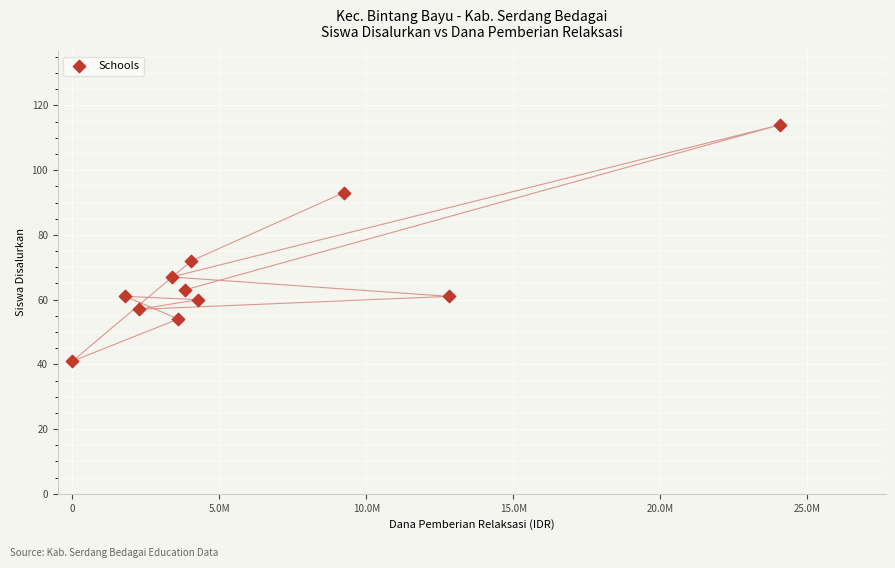

What Y value in the scatter plot is closest to 77?

72